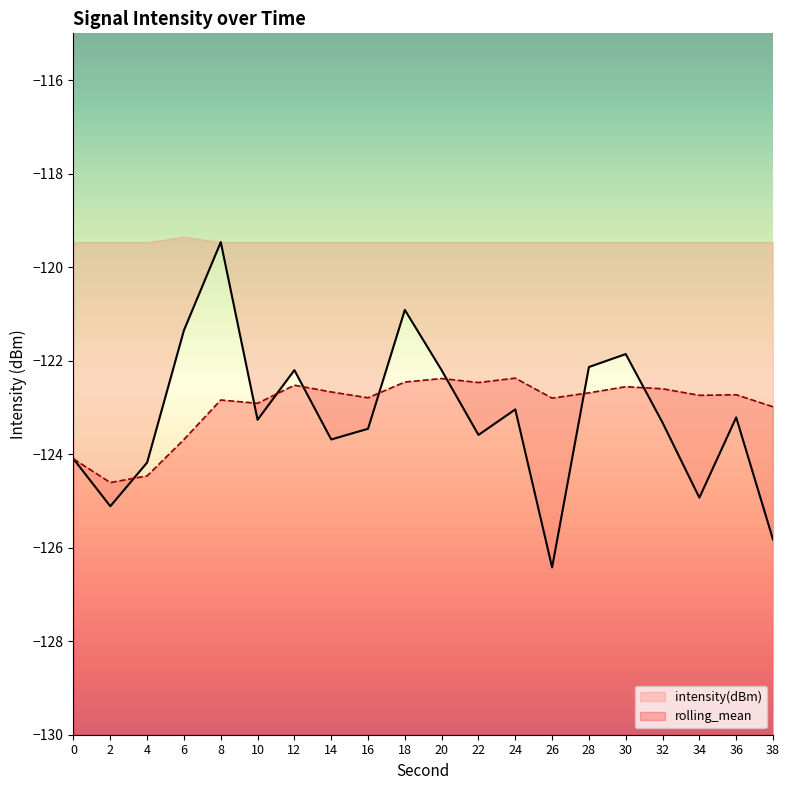

What is the total value across all series at 18?

-243.4